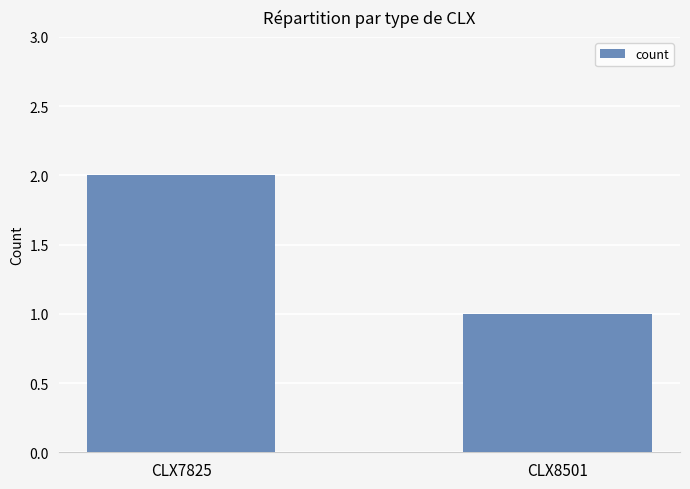

The value at CLX8501 is 0. True or false?

False